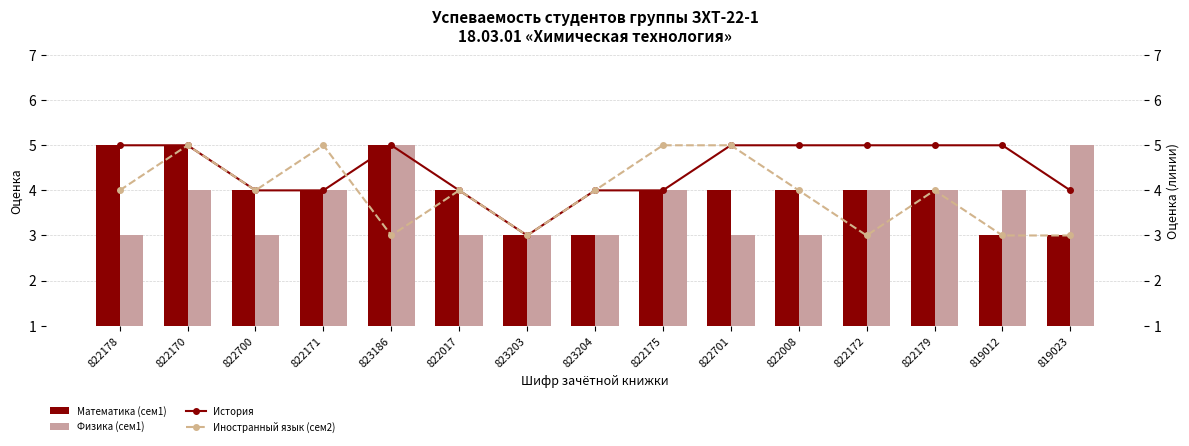

What position from the right is 823186?

11